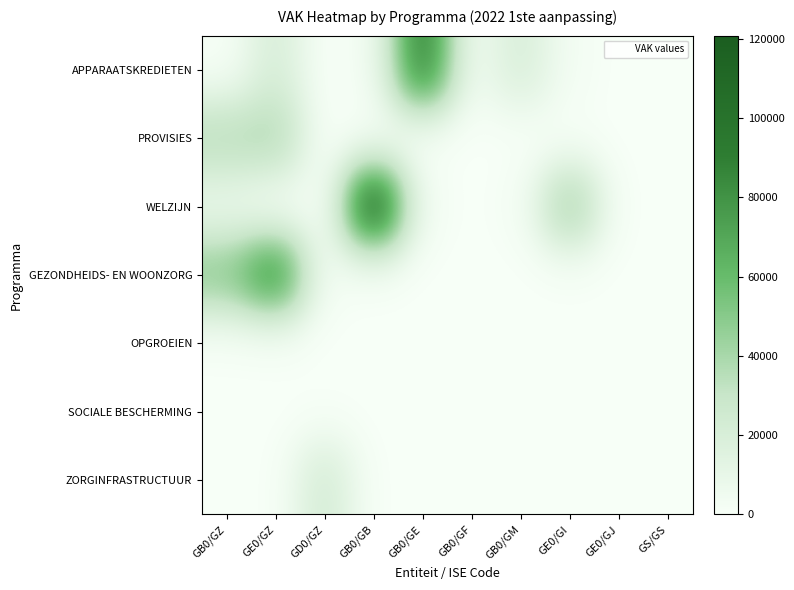

Reading left to right, transcribe all the data shown in this chart.

APPARAATSKREDIETEN: GB0/GZ=477	GE0/GZ=21045	GD0/GZ=7	GB0/GB=2867	GB0/GE=94415	GB0/GF=2966	GB0/GM=20656	GE0/GI=2560	GE0/GJ=0	GS/GS=0
PROVISIES: GB0/GZ=37150	GE0/GZ=40000	GD0/GZ=0	GB0/GB=0	GB0/GE=0	GB0/GF=0	GB0/GM=0	GE0/GI=0	GE0/GJ=0	GS/GS=0
WELZIJN: GB0/GZ=6445	GE0/GZ=0	GD0/GZ=0	GB0/GB=120783	GB0/GE=1993	GB0/GF=0	GB0/GM=1748	GE0/GI=47538	GE0/GJ=25	GS/GS=0
GEZONDHEIDS- EN WOONZORG: GB0/GZ=49879	GE0/GZ=86943	GD0/GZ=1687	GB0/GB=0	GB0/GE=0	GB0/GF=0	GB0/GM=0	GE0/GI=0	GE0/GJ=0	GS/GS=0
OPGROEIEN: GB0/GZ=0	GE0/GZ=0	GD0/GZ=0	GB0/GB=0	GB0/GE=0	GB0/GF=0	GB0/GM=0	GE0/GI=0	GE0/GJ=0	GS/GS=0
SOCIALE BESCHERMING: GB0/GZ=0	GE0/GZ=0	GD0/GZ=0	GB0/GB=0	GB0/GE=0	GB0/GF=0	GB0/GM=0	GE0/GI=0	GE0/GJ=0	GS/GS=0
ZORGINFRASTRUCTUUR: GB0/GZ=0	GE0/GZ=0	GD0/GZ=23585	GB0/GB=0	GB0/GE=0	GB0/GF=0	GB0/GM=0	GE0/GI=0	GE0/GJ=0	GS/GS=0